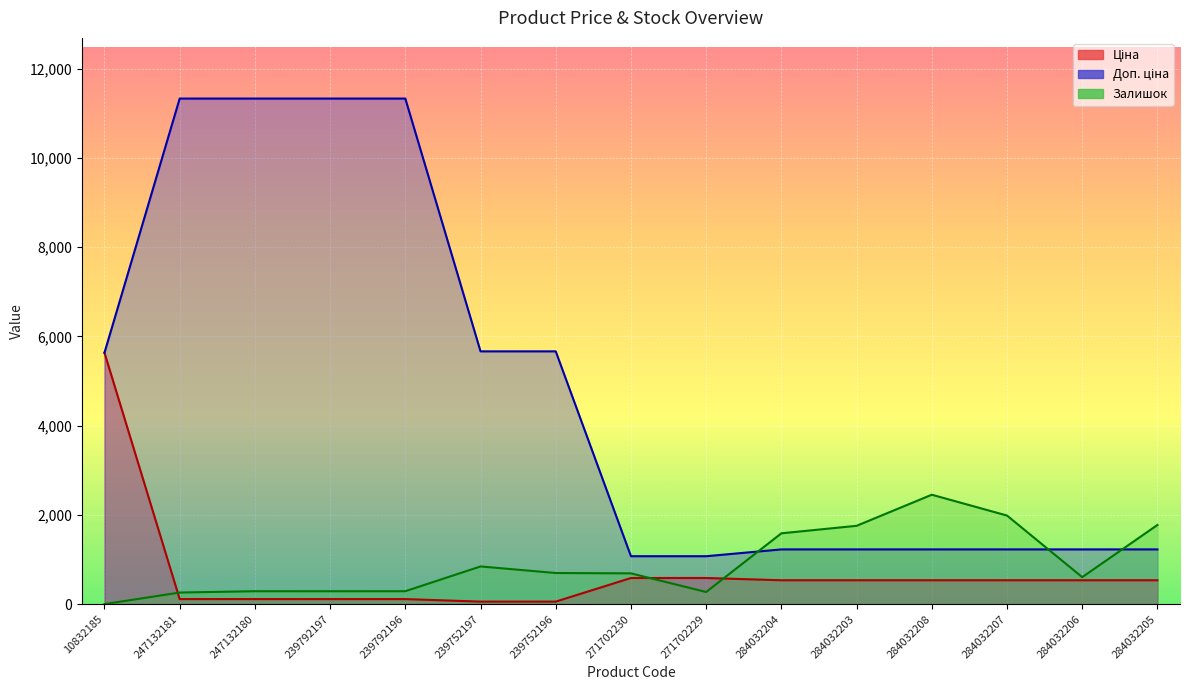

What is the greatest value displayed?

11334.0